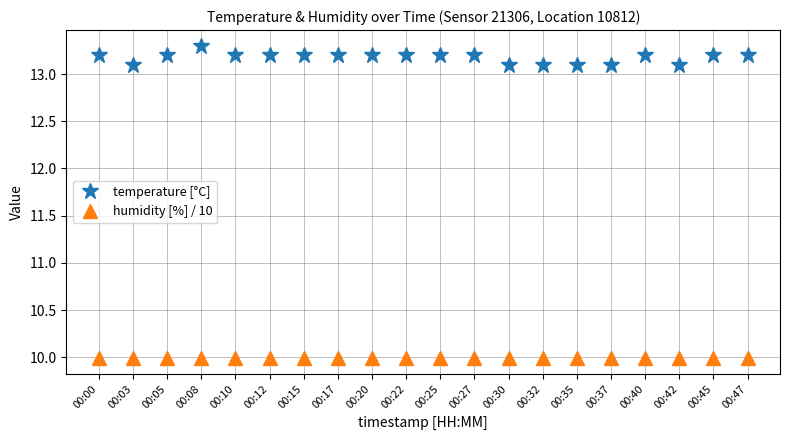

Rank the series by their maximum value, from lowest to highest.

humidity [%] / 10, temperature [°C]